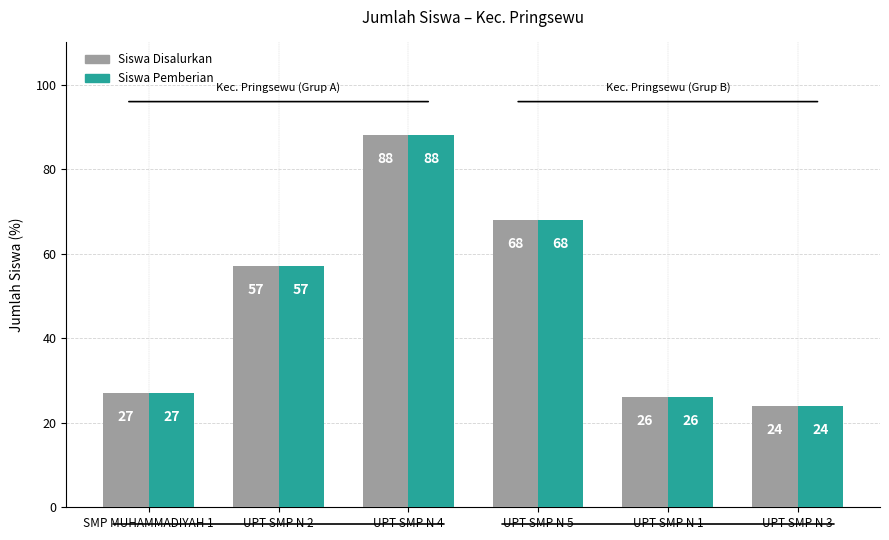

At which category is the sum across all series the highest?

UPT SMP N 4